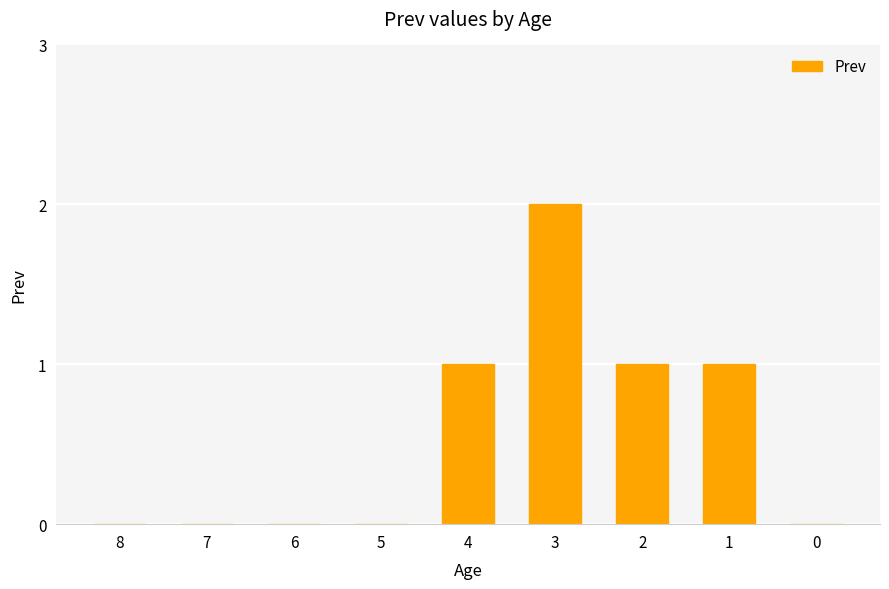

Is it true that the value at 2 is 1?

True